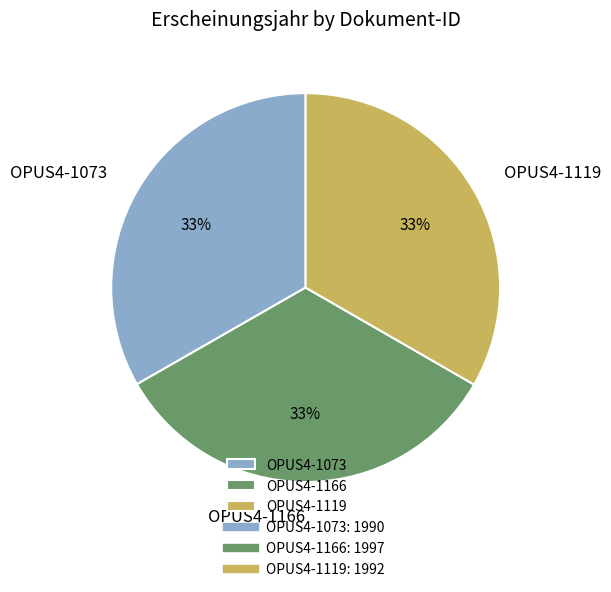

Do OPUS4-1119 and OPUS4-1166 together represent more than half of the pie?

Yes